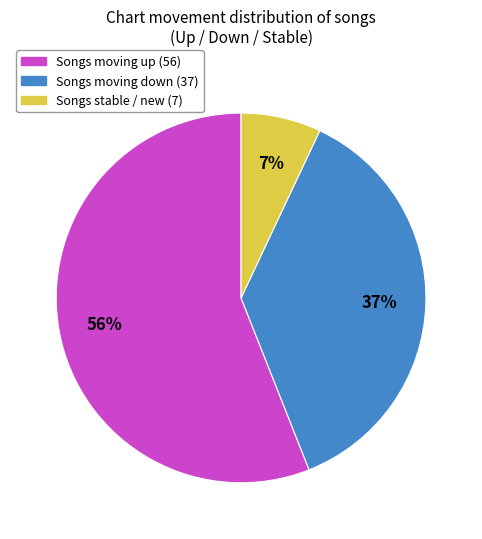

To the nearest percent, what is the average slice percentage?

33%